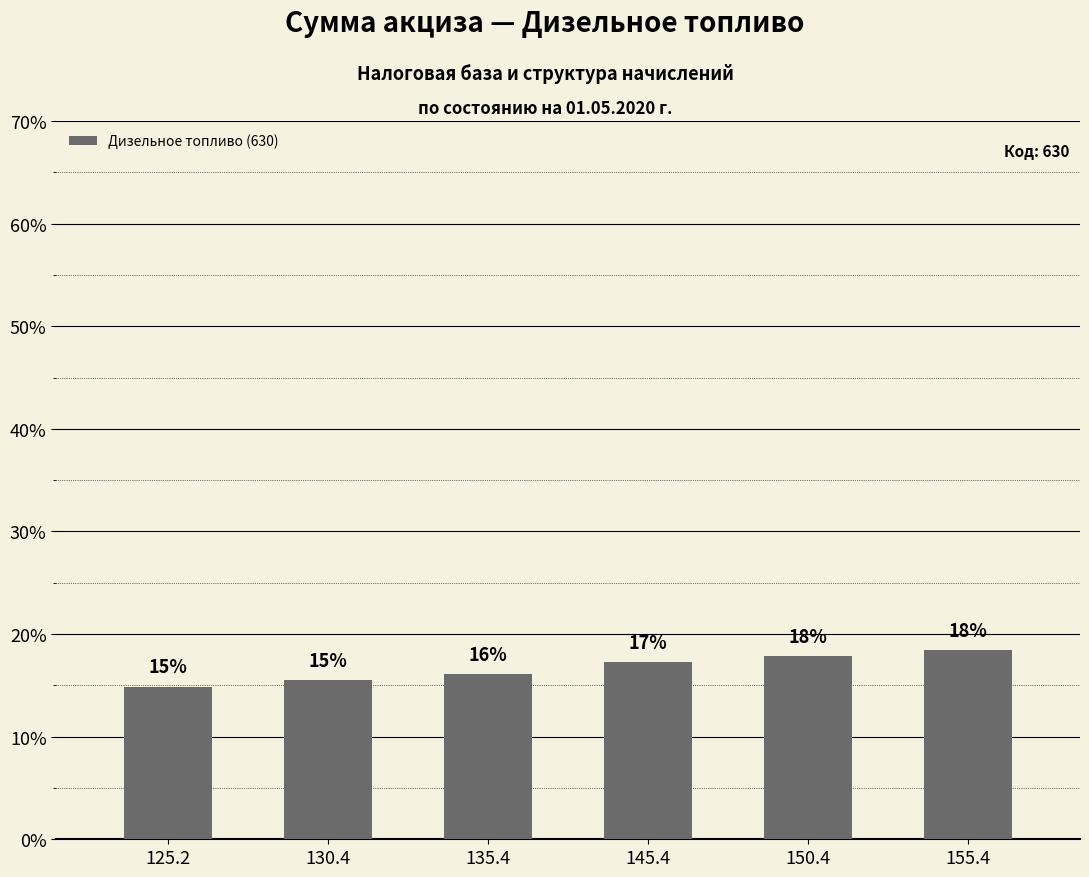

What is the sum of the values at 125.2 and 130.4?

30.3